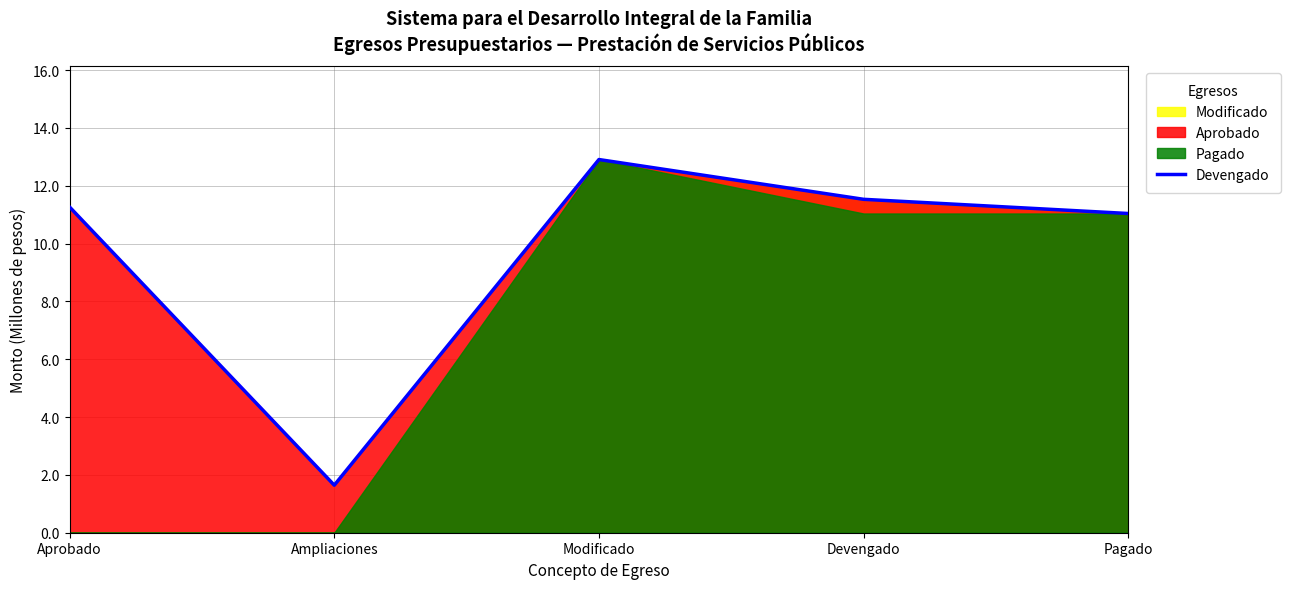

Reading left to right, what are all the values shown in this chart?

Aprobado=11.3	Ampliaciones=1.6	Modificado=12.9	Devengado=11.5	Pagado=11.0